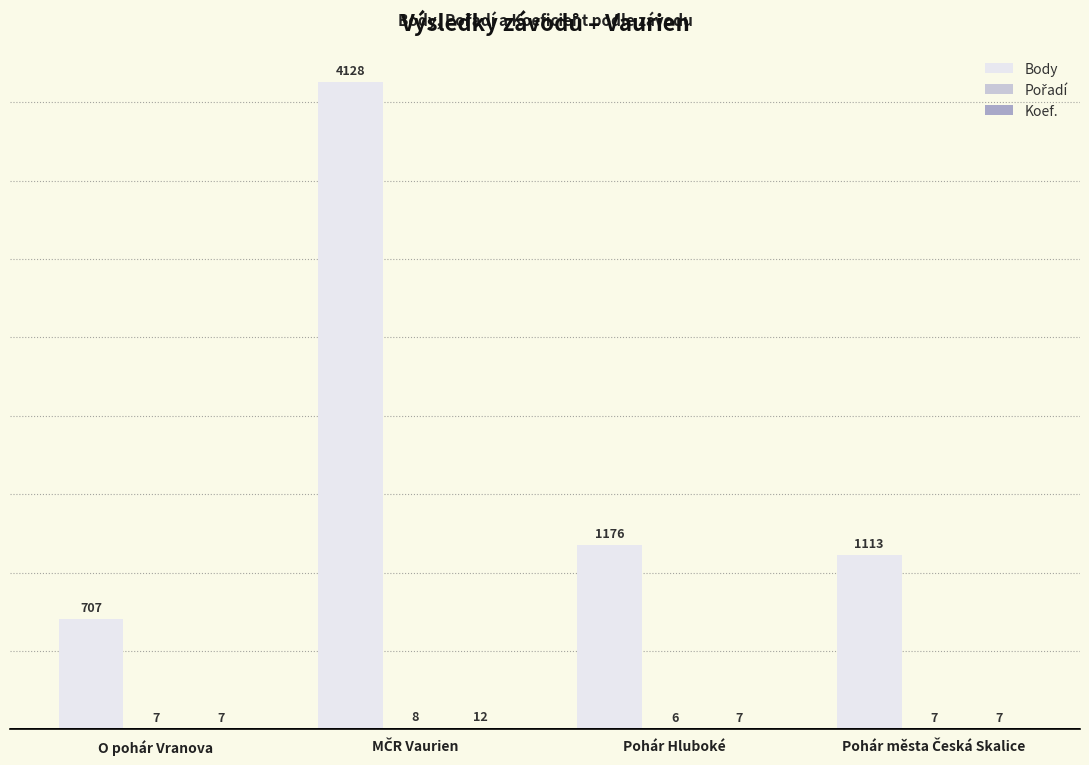

What is the total value across all series at Pohár Hluboké?

1189